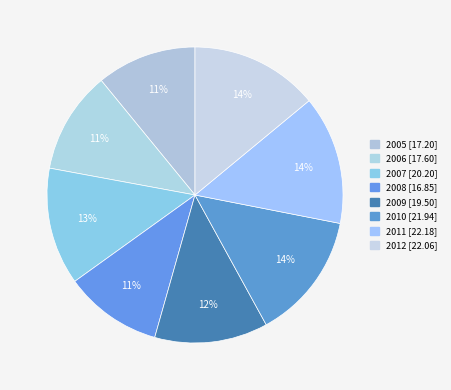

How many slices are in this pie chart?

8